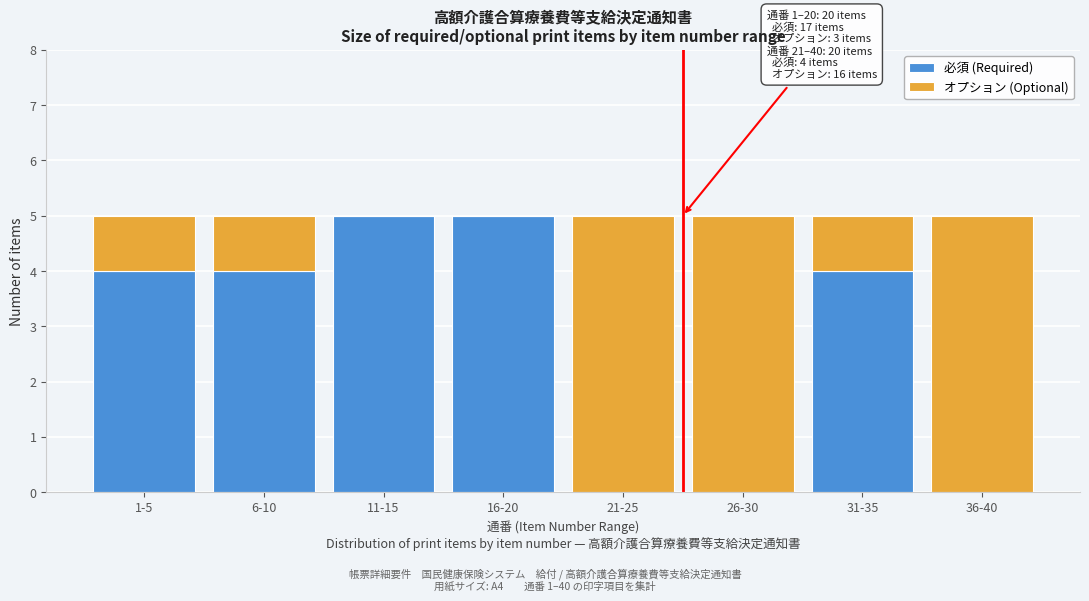

Reading left to right, list the values for the 必須 (Required) series.

1-5=4	6-10=4	11-15=5	16-20=5	21-25=0	26-30=0	31-35=4	36-40=0